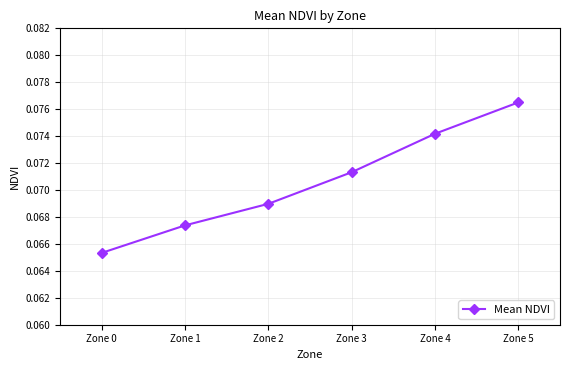

How many values are between 0 and 1?

6